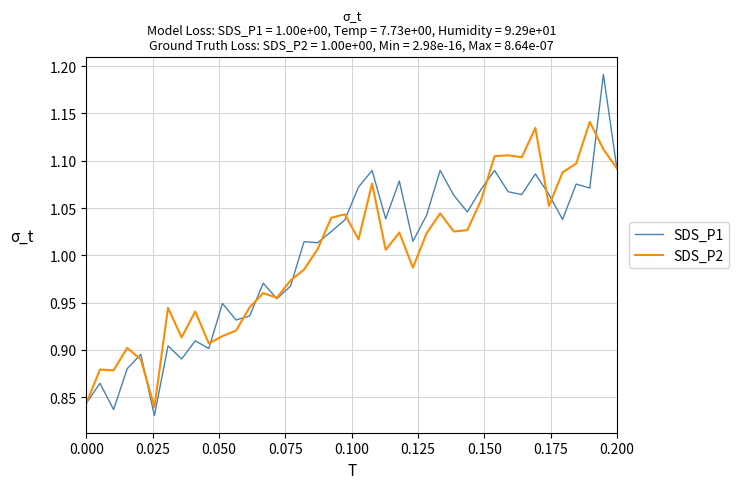

At how many categories does at least one series exceed 1?

24